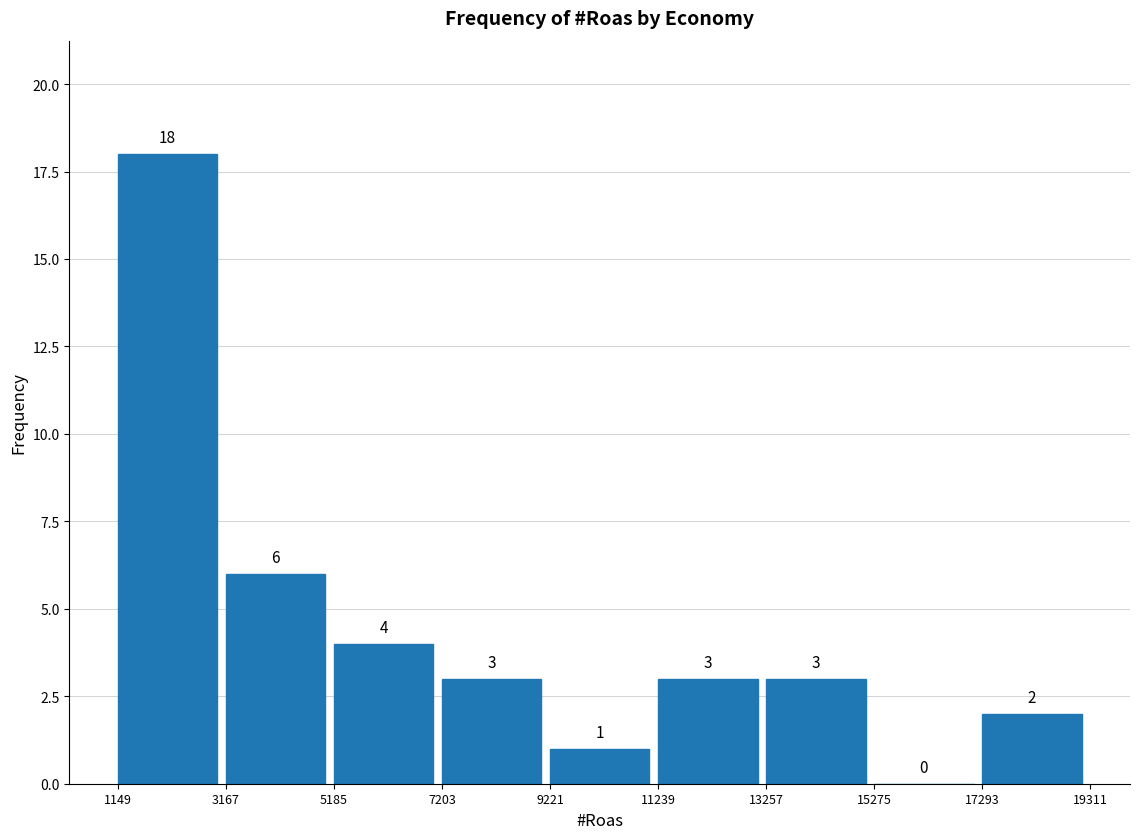

Reading left to right, transcribe this chart: for each bar, give the range it covers on the x-axis and its height.

1149 to 3167: 18
3167 to 5185: 6
5185 to 7203: 4
7203 to 9221: 3
9221 to 11239: 1
11239 to 13257: 3
13257 to 15275: 3
15275 to 17293: 0
17293 to 19311: 2